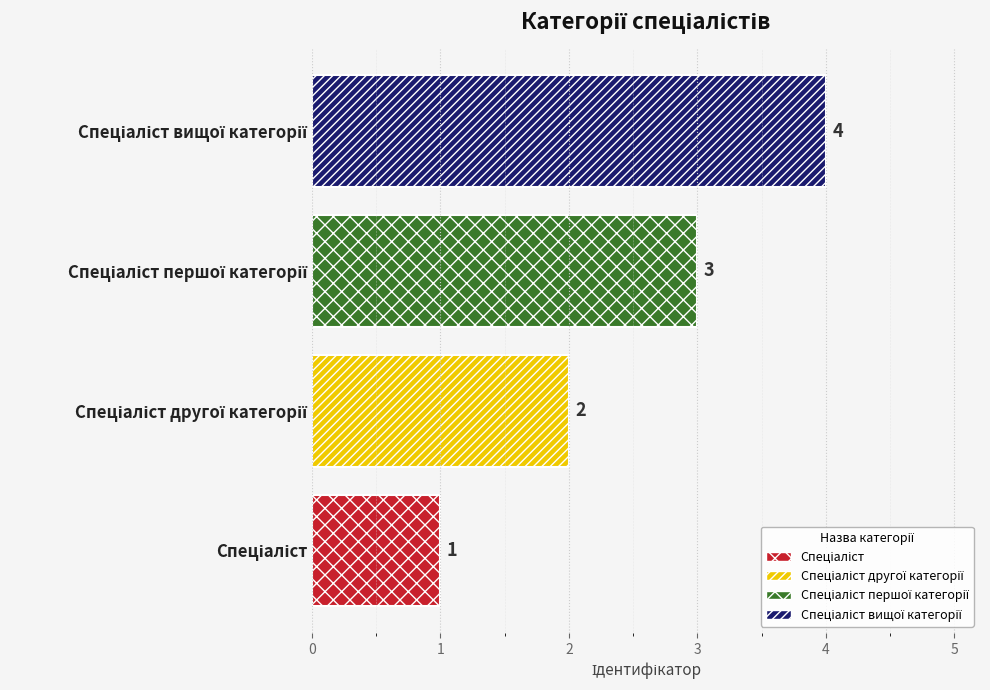

What is the difference between the maximum and minimum values?

3